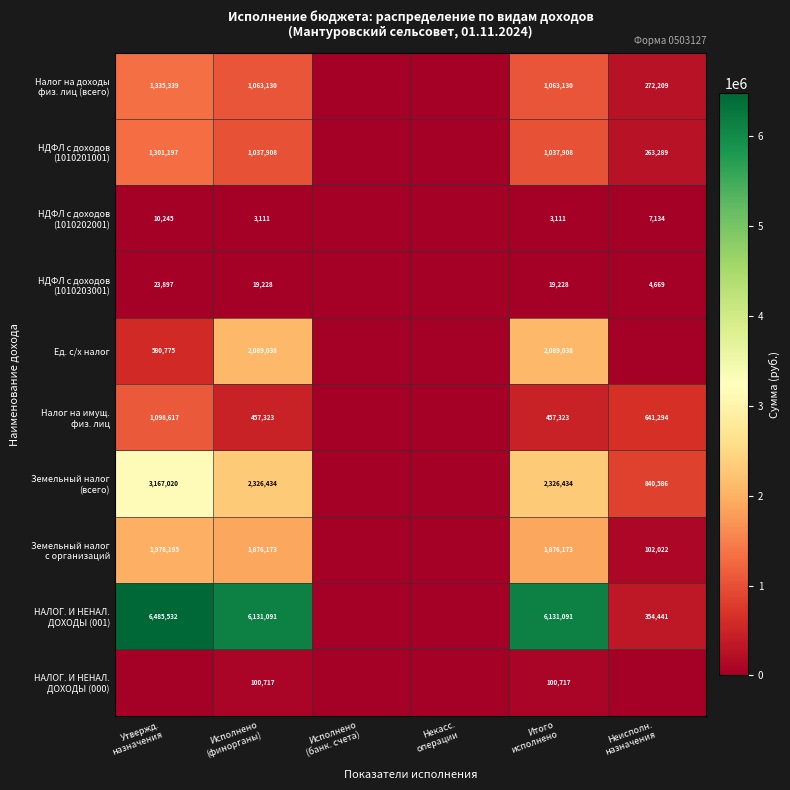

What is the total value across all series at Исполнено
(финорганы)?

15104153